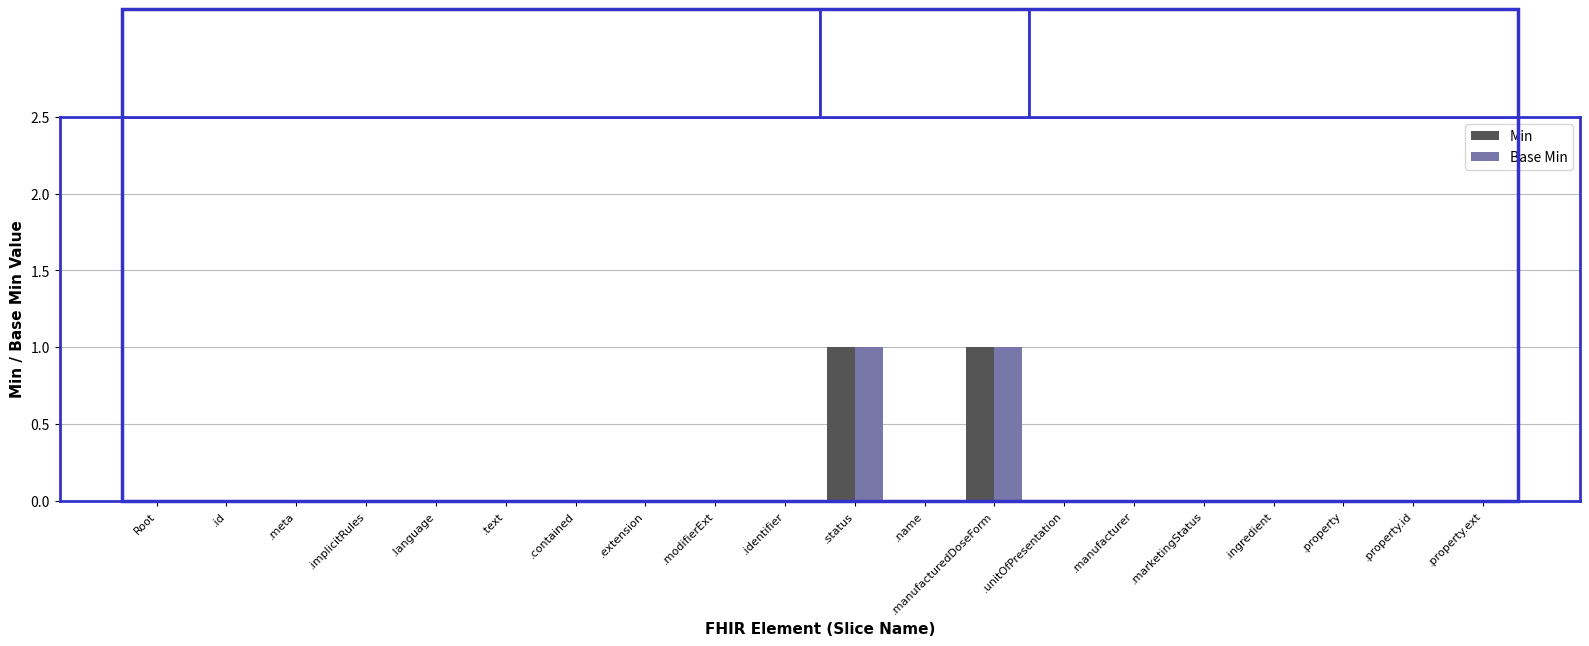

Is it true that Base Min equals 0 at .ingredient?

True